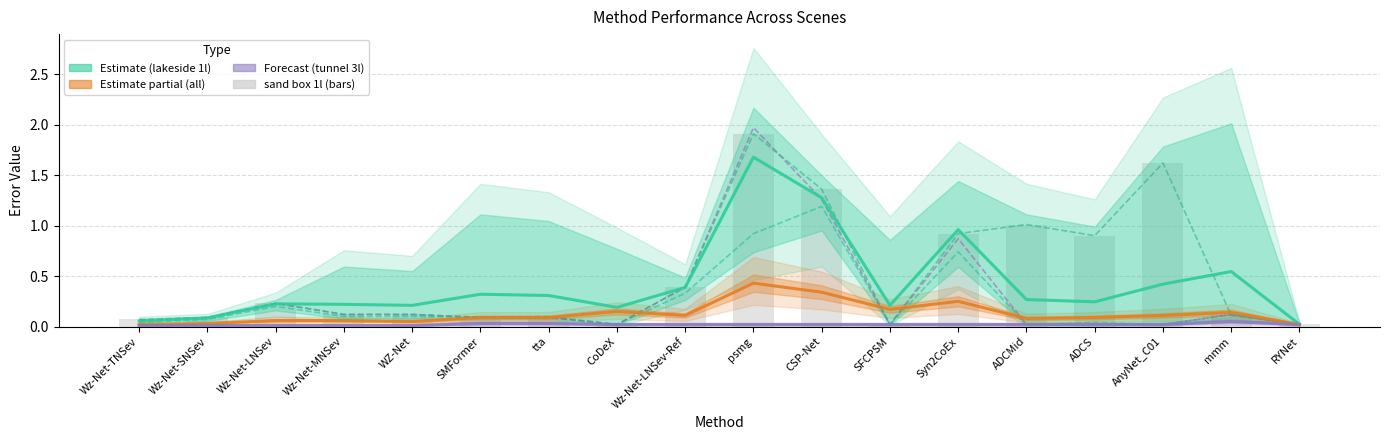

What is the value of the lakeside 1s bar at the 13th from the left?

0.7